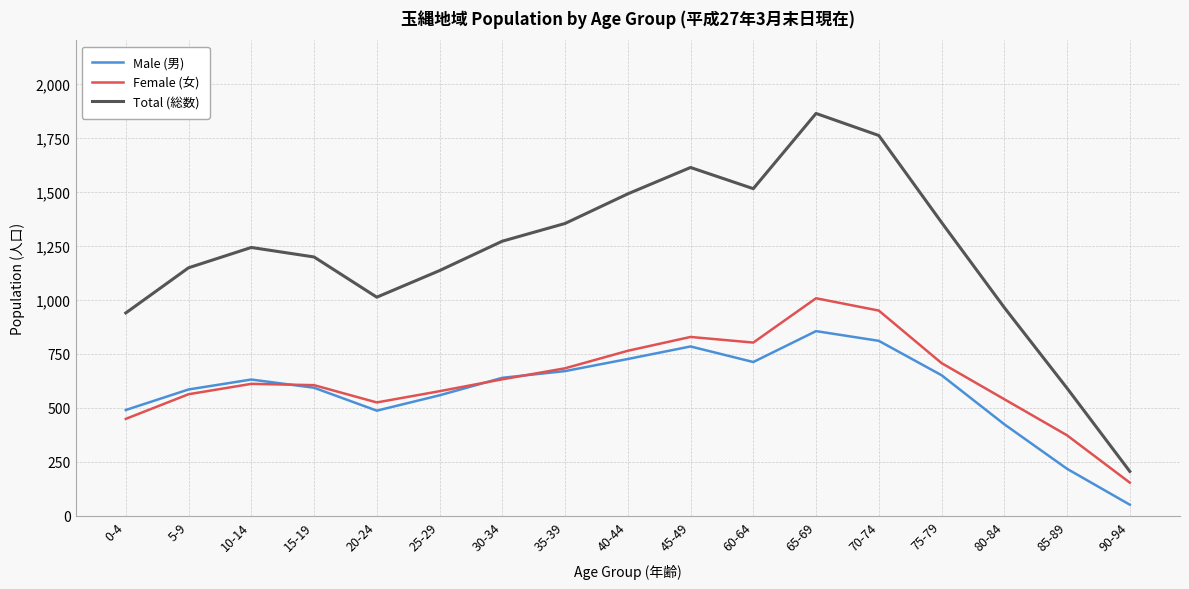

Is it true that Female (女) equals 611 at 10-14?

True